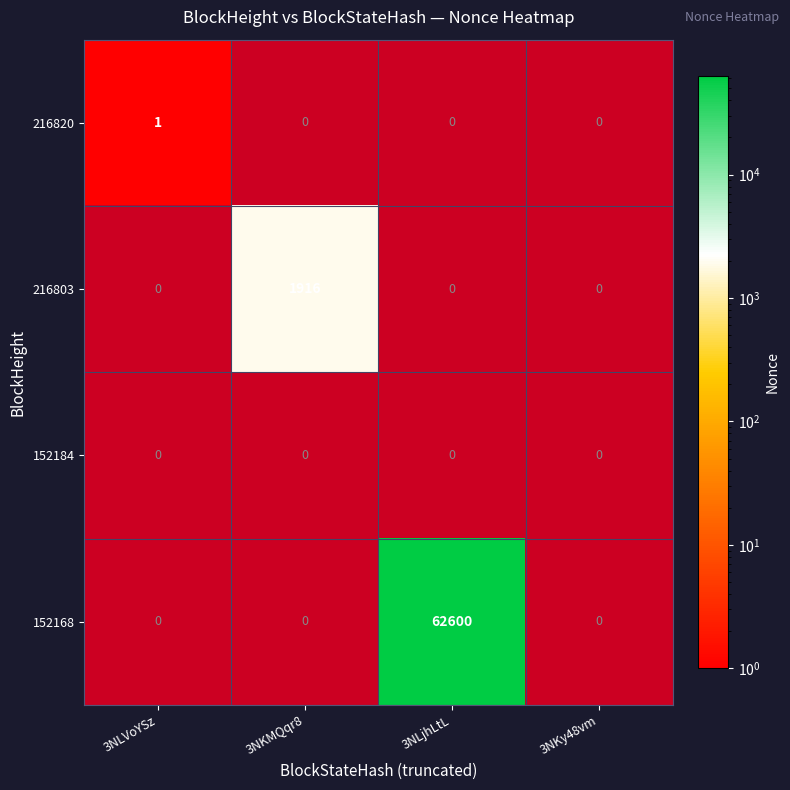

The value of 216820 at 3NLVoYSz is 2. True or false?

False